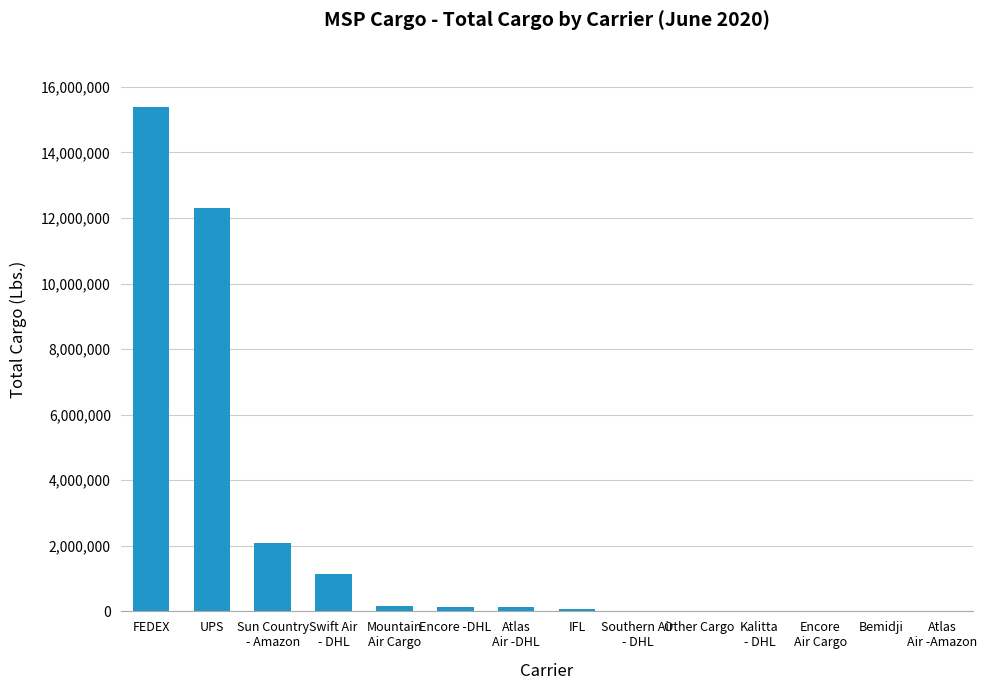

What is the change in value from UPS to Bemidji?

-12302785